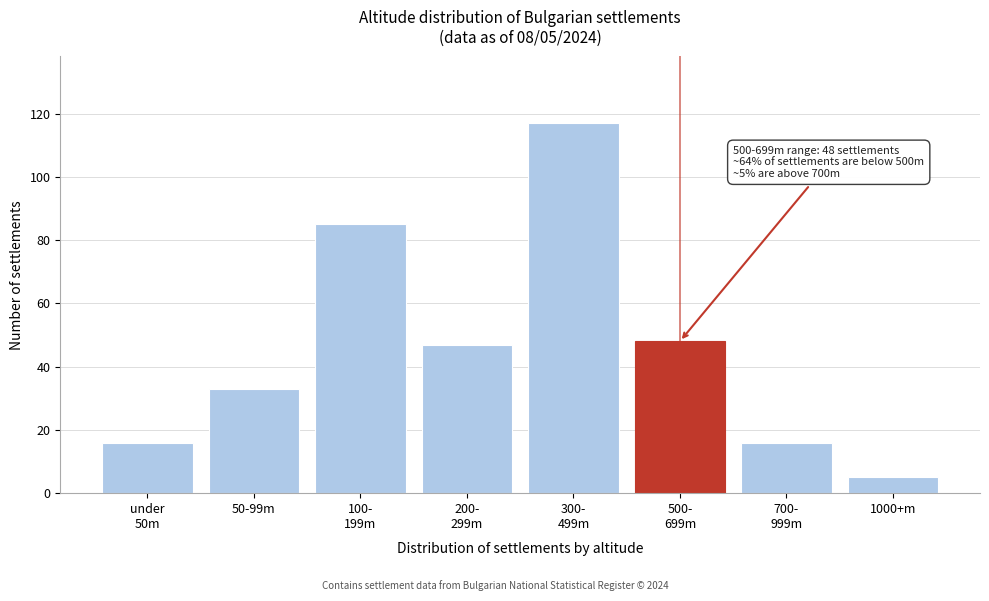

Reading right to left, what are all the values shown in this chart?

5	16	48	117	47	85	33	16